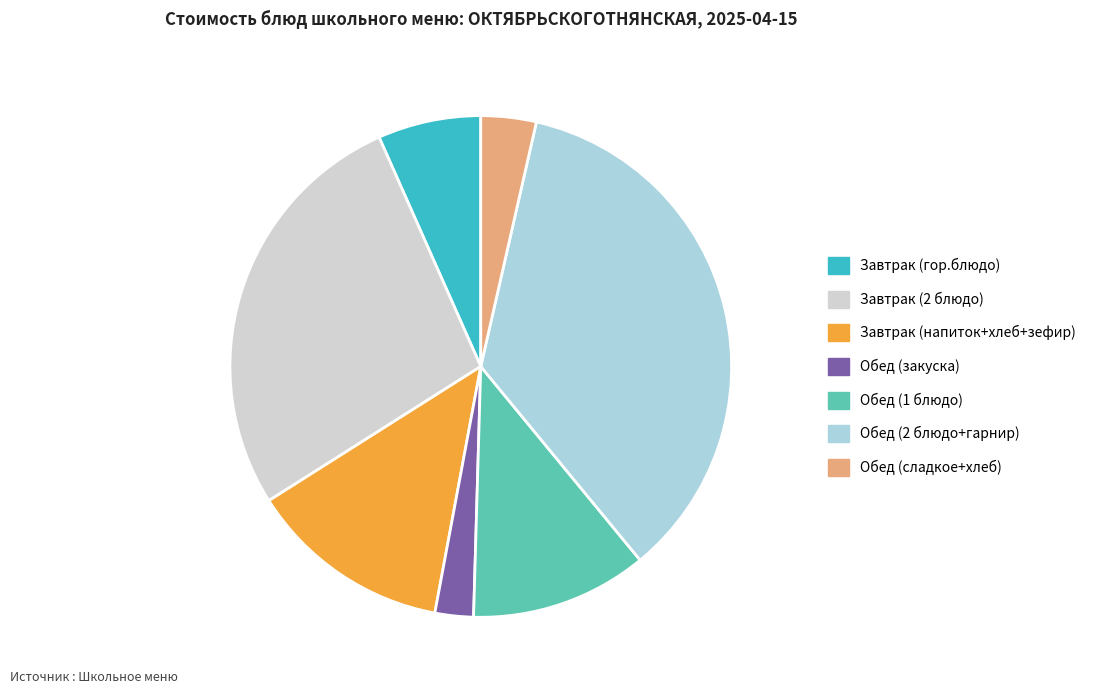

Is it true that Завтрак (напиток+хлеб+зефир) is 1% of the pie?

False